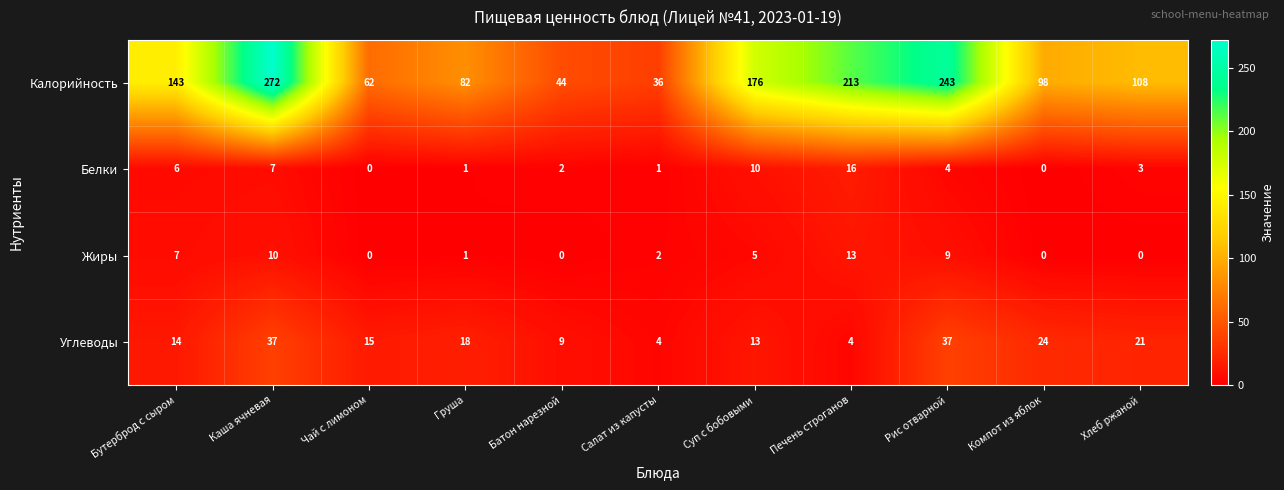

At which label does Калорийность first exceed 108?

Бутерброд с сыром